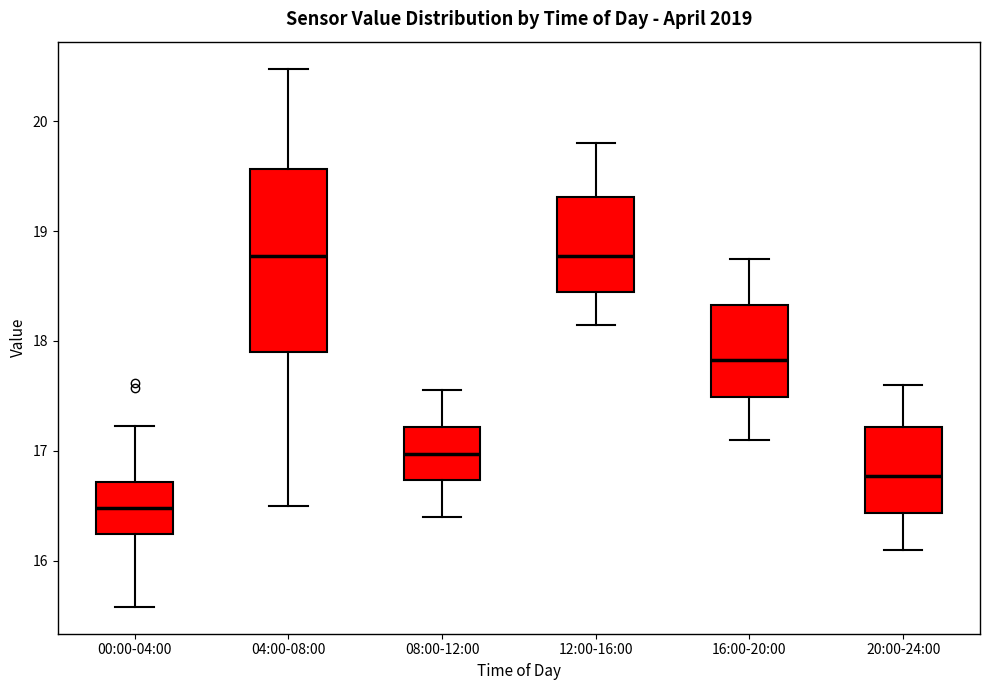

Where is the lower edge of the box for 12:00-16:00 on the y-axis? The values are not printed on the chart, so give them approximately, as read against the axis.

18.5